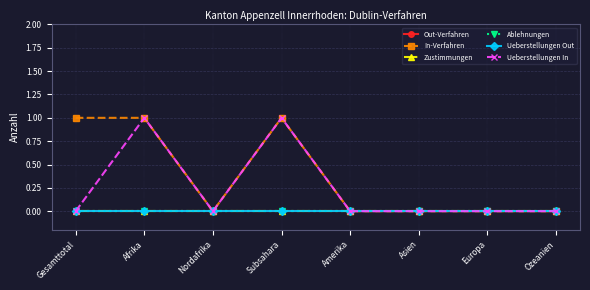

True or false: Ablehnungen and In-Verfahren cross at least once.

False